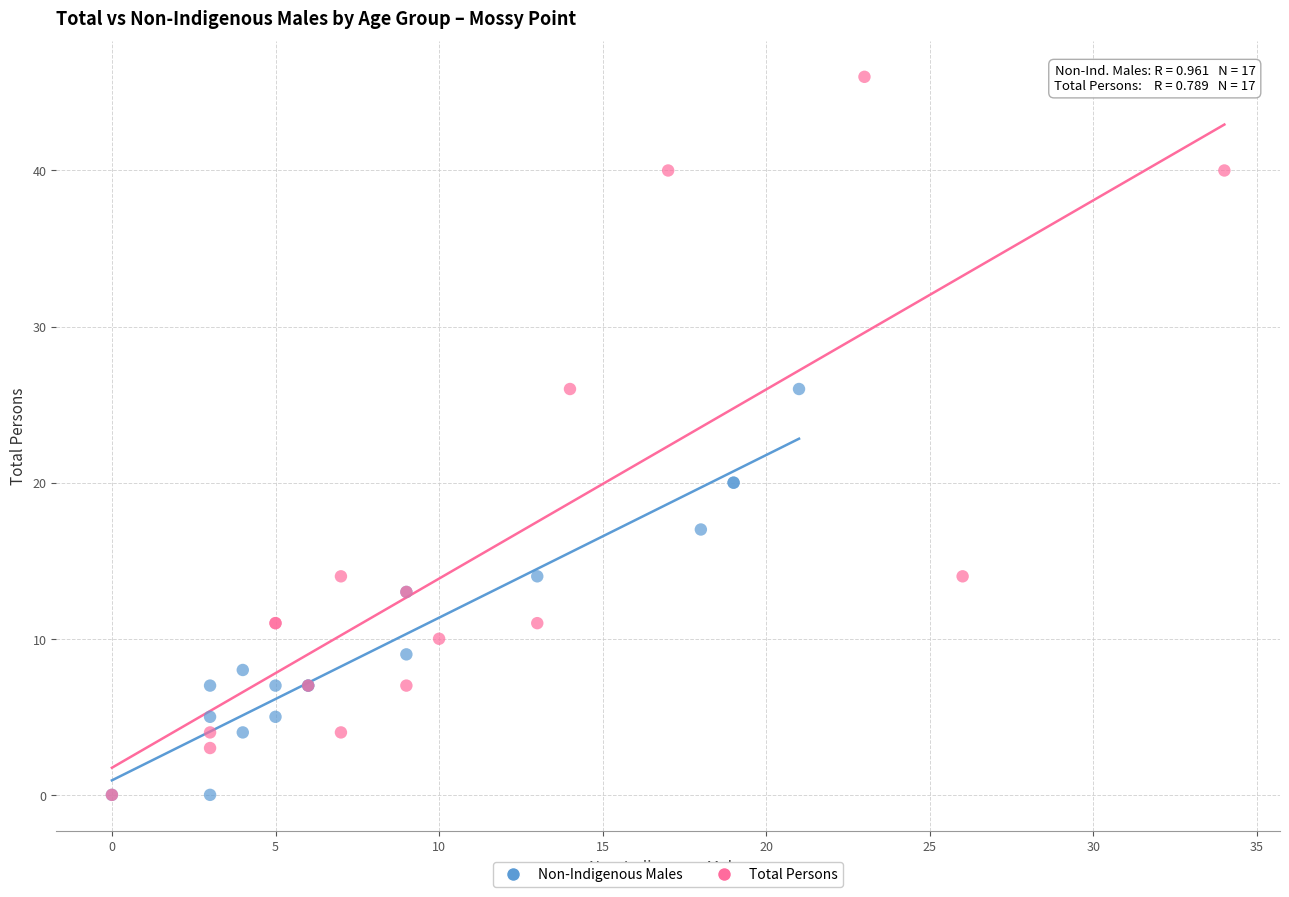

Which series contains the highest Y value?

Total Persons